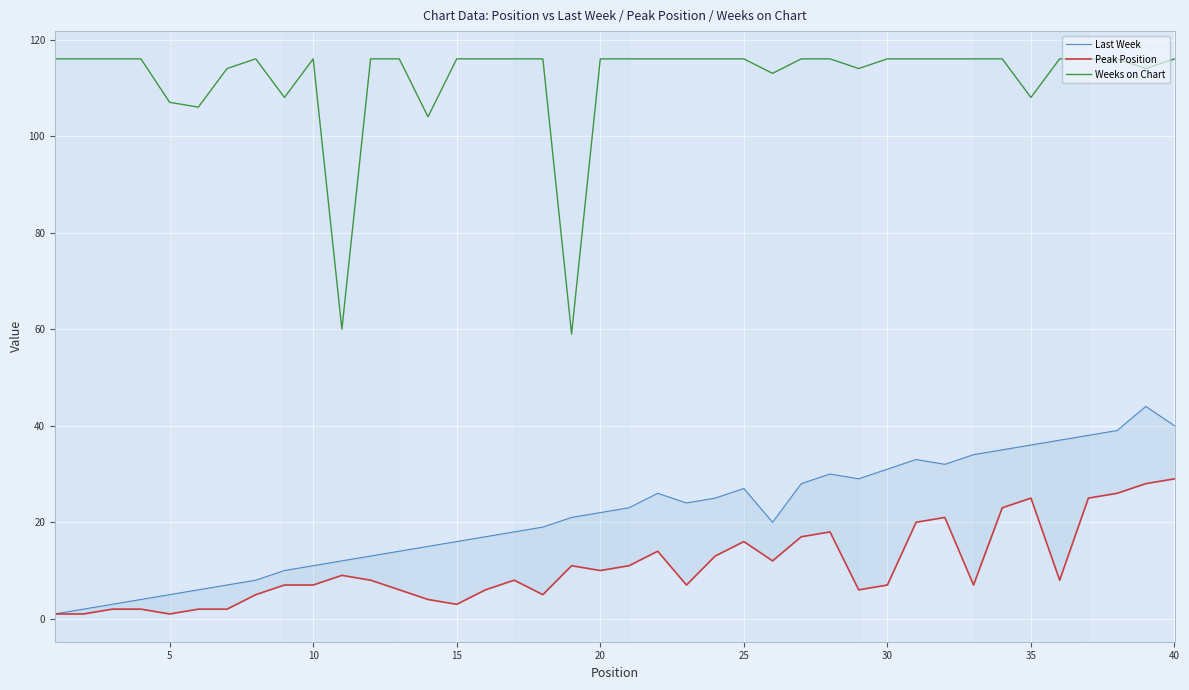

The value of Weeks on Chart at 25 is 116. True or false?

True